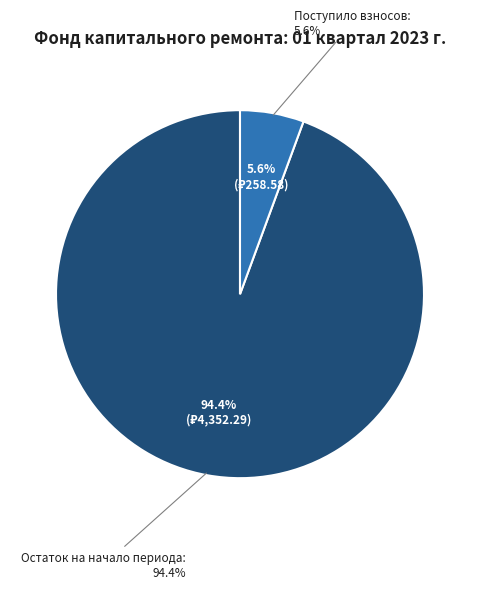

Is it true that Сверх минимального взноса is 0% of the pie?

True